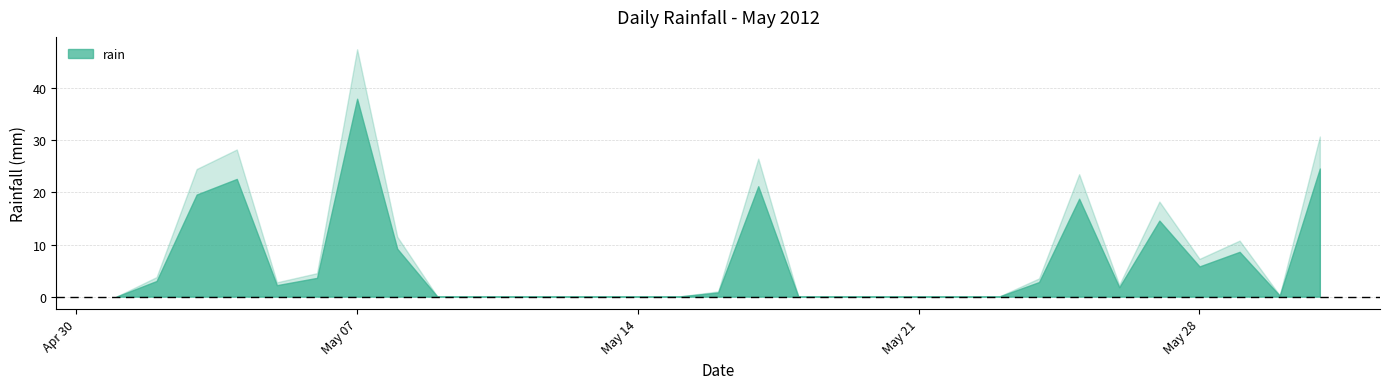

How many interior local valleys (lower than both neighbors) does the data have?

4